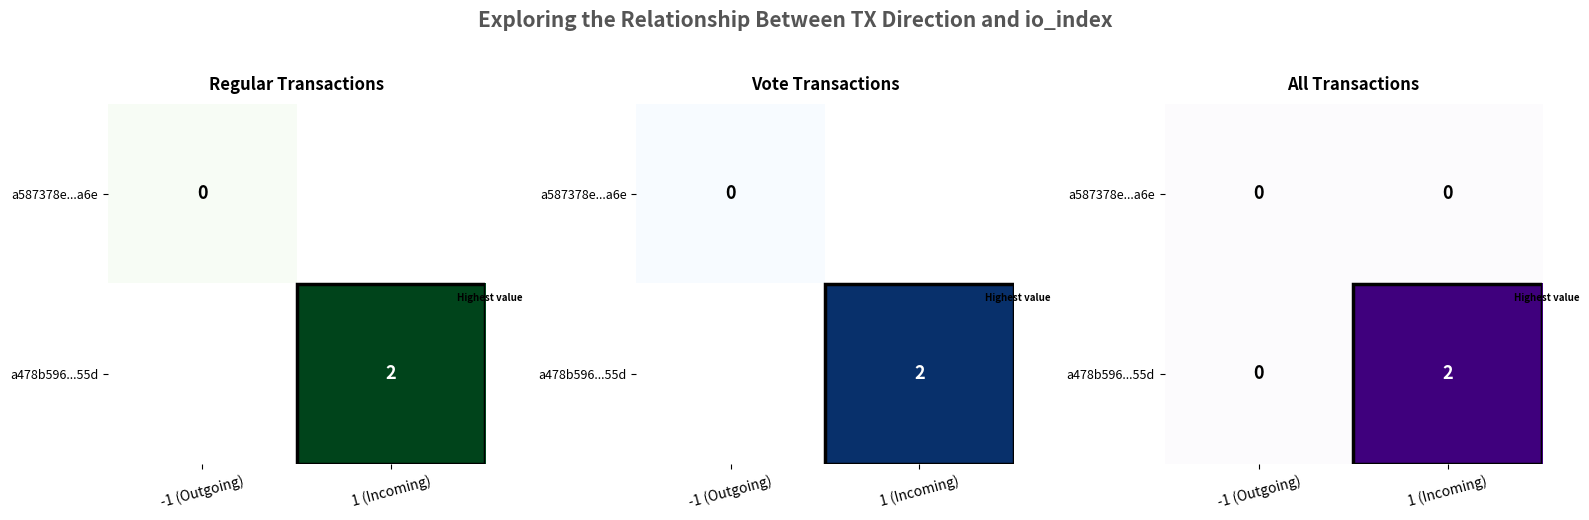

How many categories are shown in the chart?

2